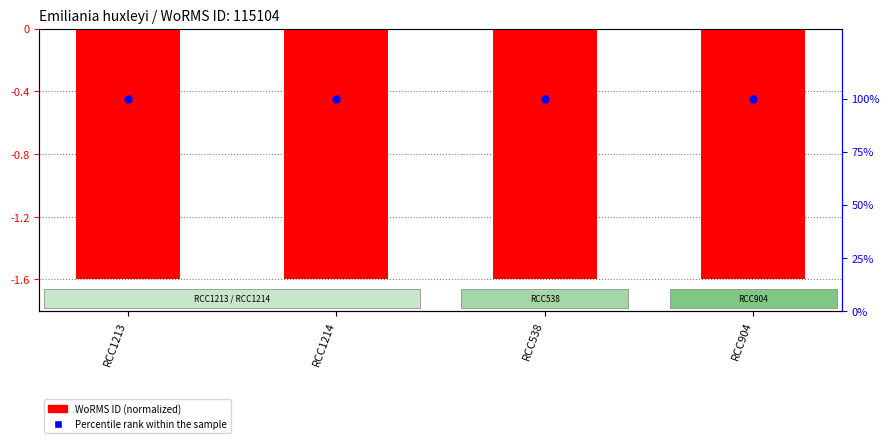

What is the total value across all series at RCC1213?

98.4